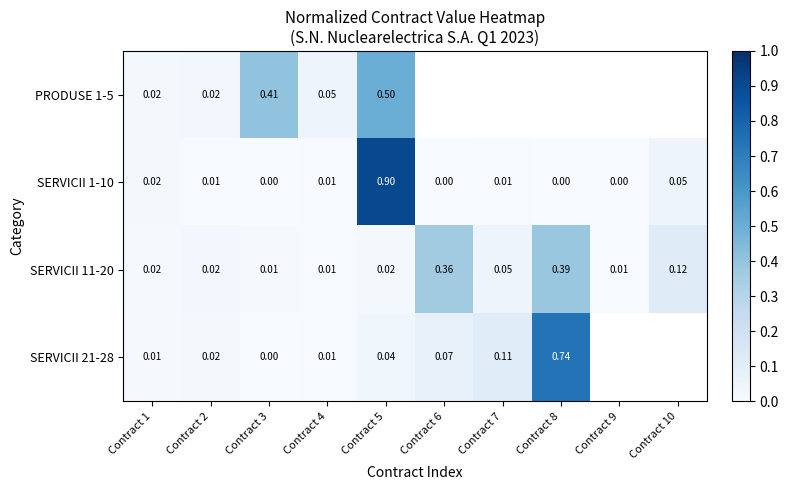

Which category has the highest value in the SERVICII 1-10 series?

Contract 5